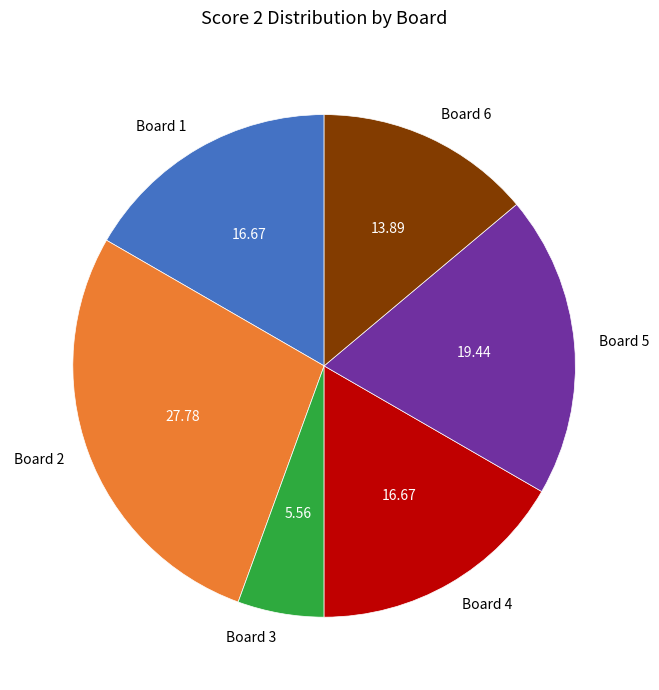

Combined, do Board 2 and Board 5 account for over 50%?

No